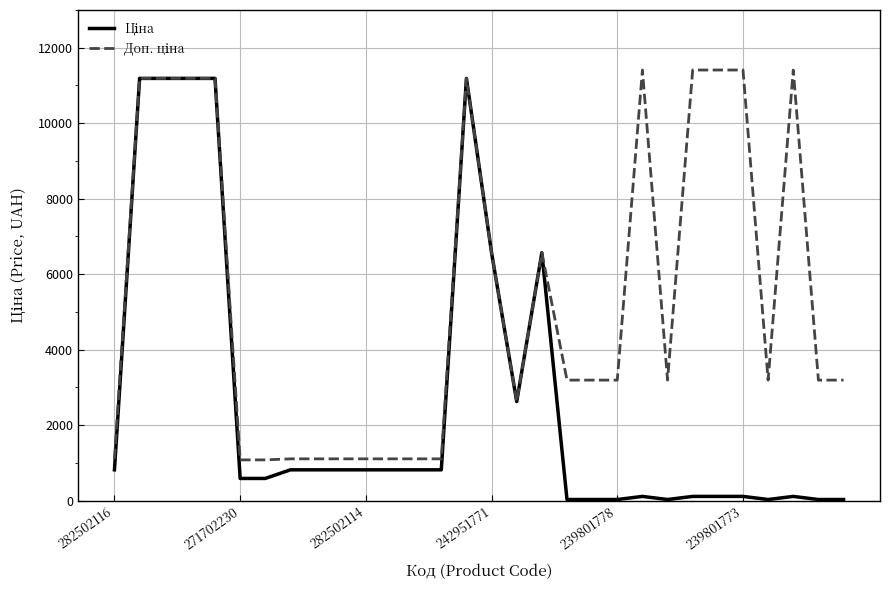

What is the greatest value displayed?

11410.0